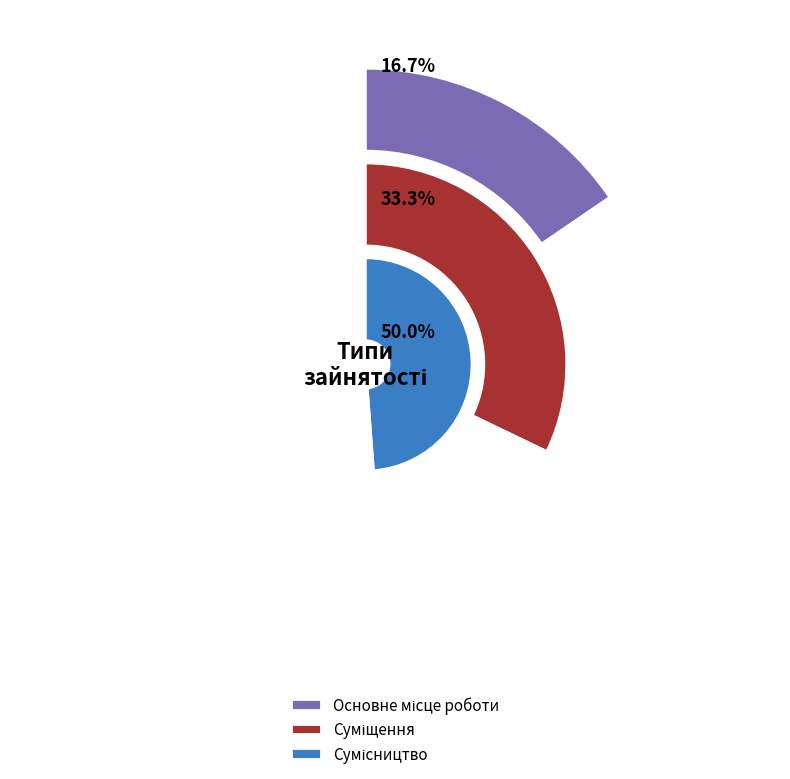

What percentage is the Сумісництво slice, to the nearest percent?

50%